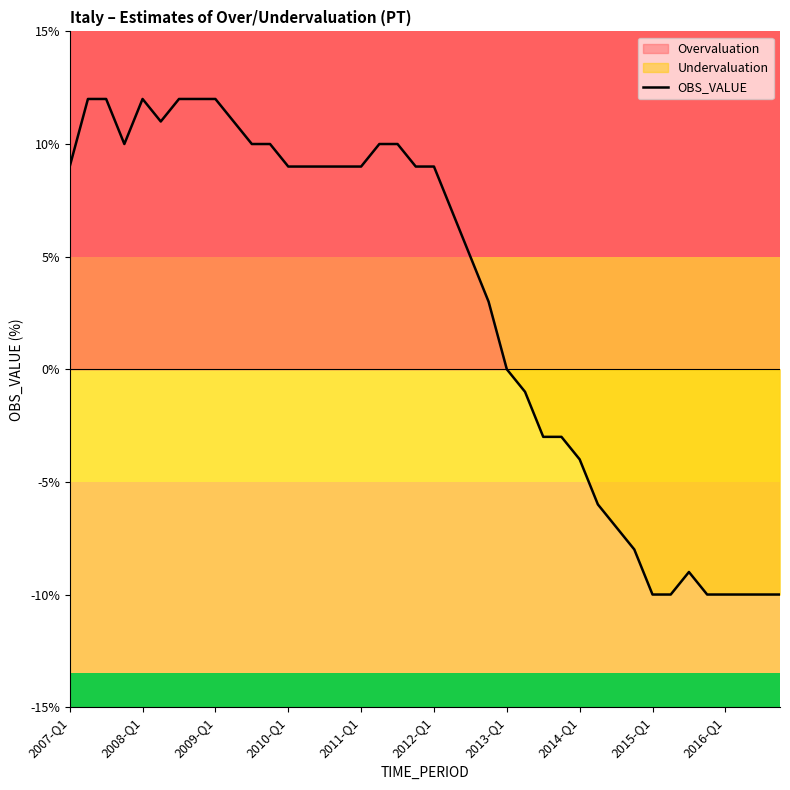

How many data points are less than 9?

19